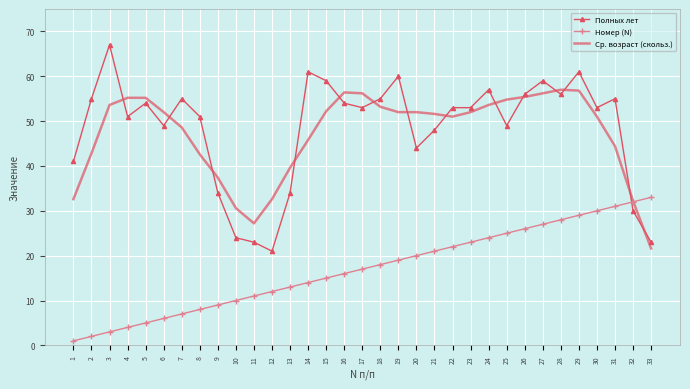

Which series ends up on top after the final intersection of Номер (N) and Полных лет?

Номер (N)